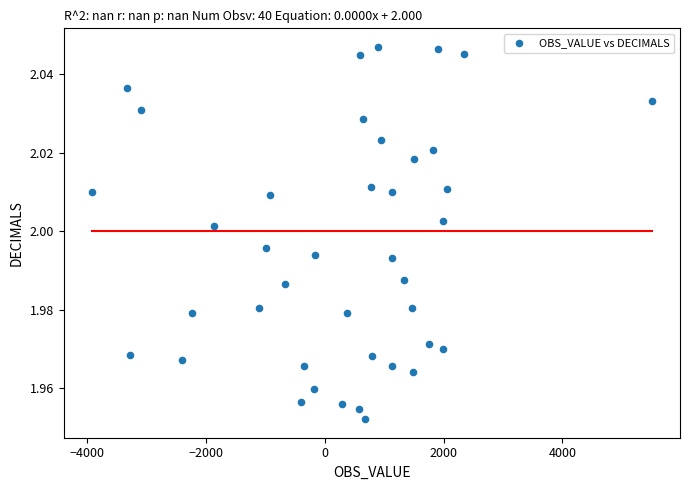

What is the range of X values (max minus min)?

9432.0